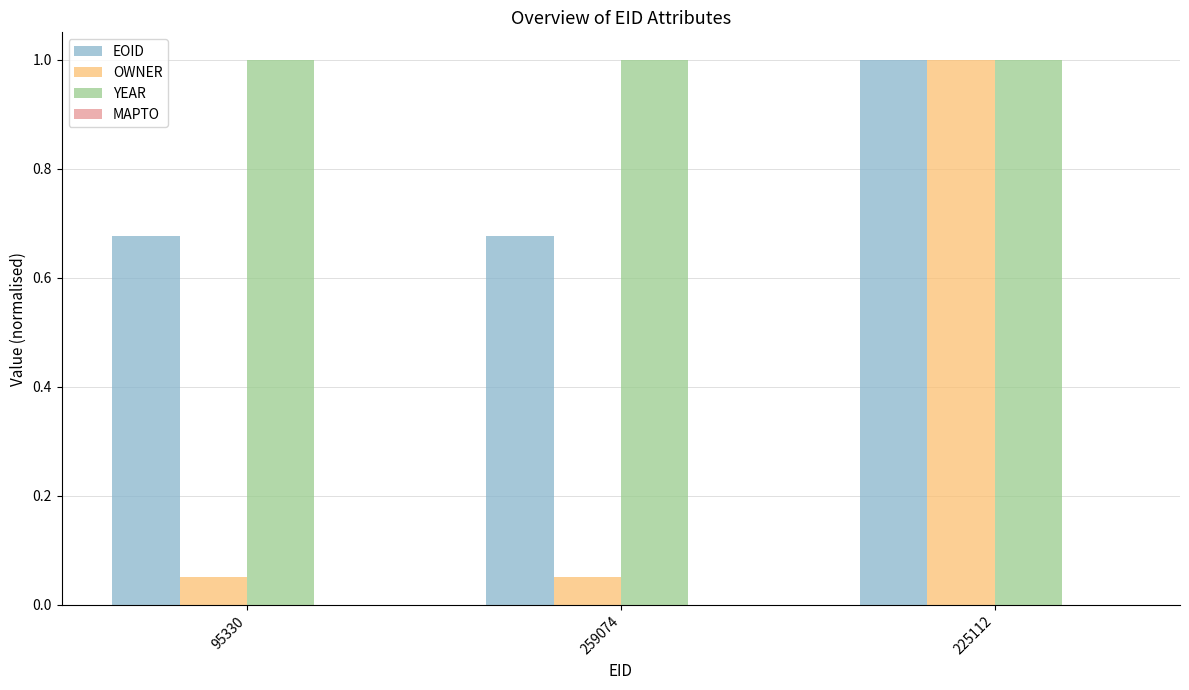

Which series has the largest total across all categories?

YEAR